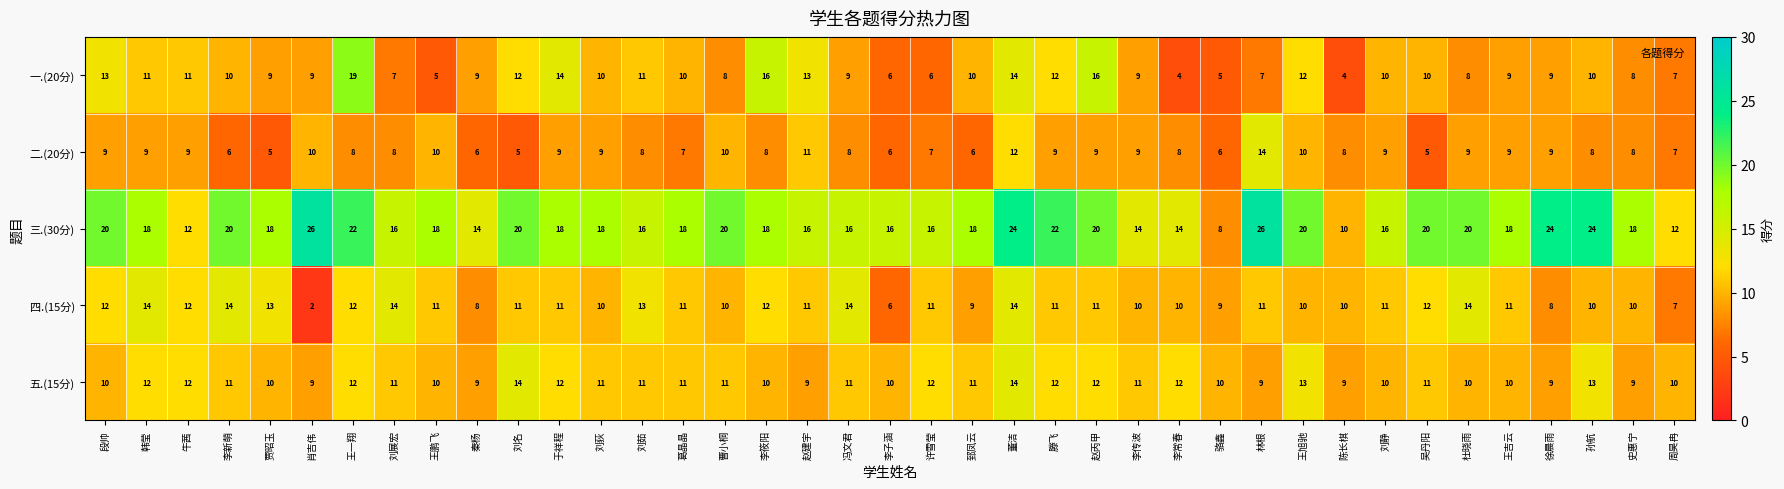

Rank the series at 刘展宏 from highest to lowest value.

三.(30分), 四.(15分), 五.(15分), 二.(20分), 一.(20分)